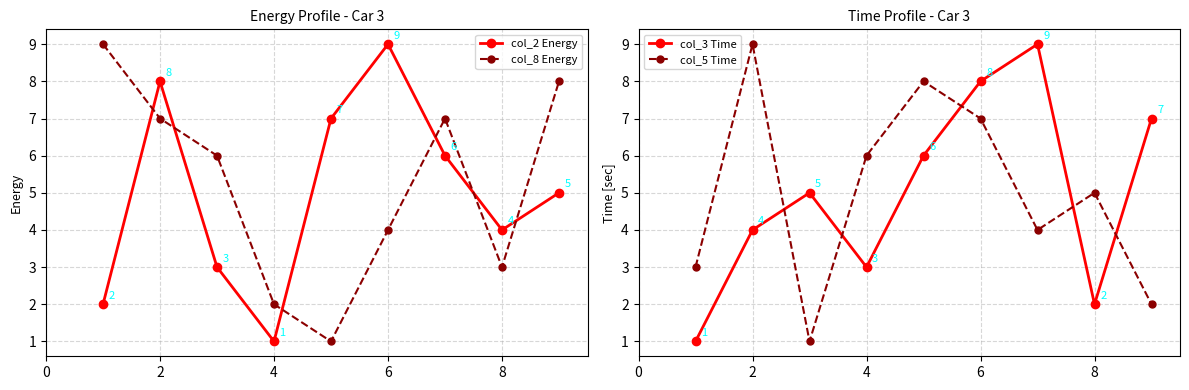

Is it true that col_2 Energy equals 4 at 8?

True